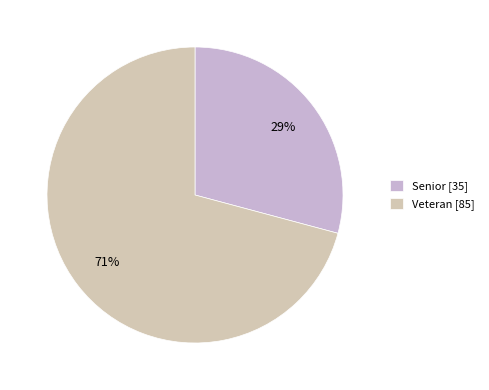

To the nearest percent, what is the average slice percentage?

50%